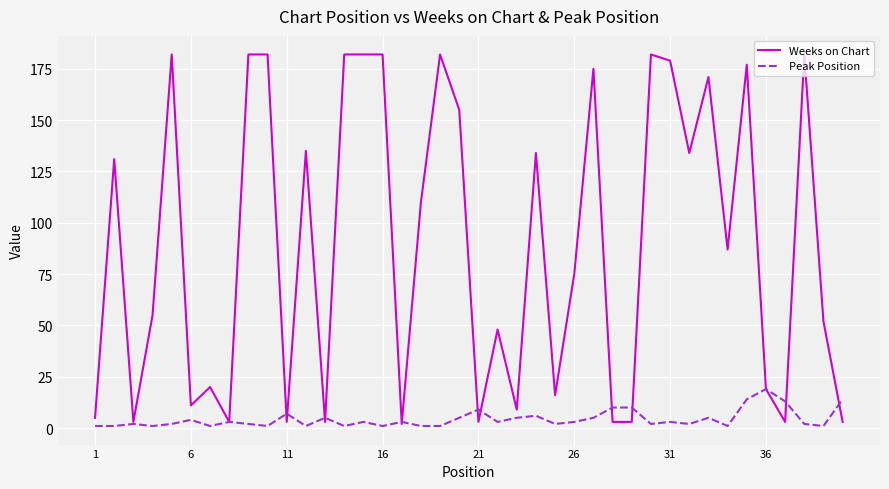

What is the highest value of the Peak Position series?

19